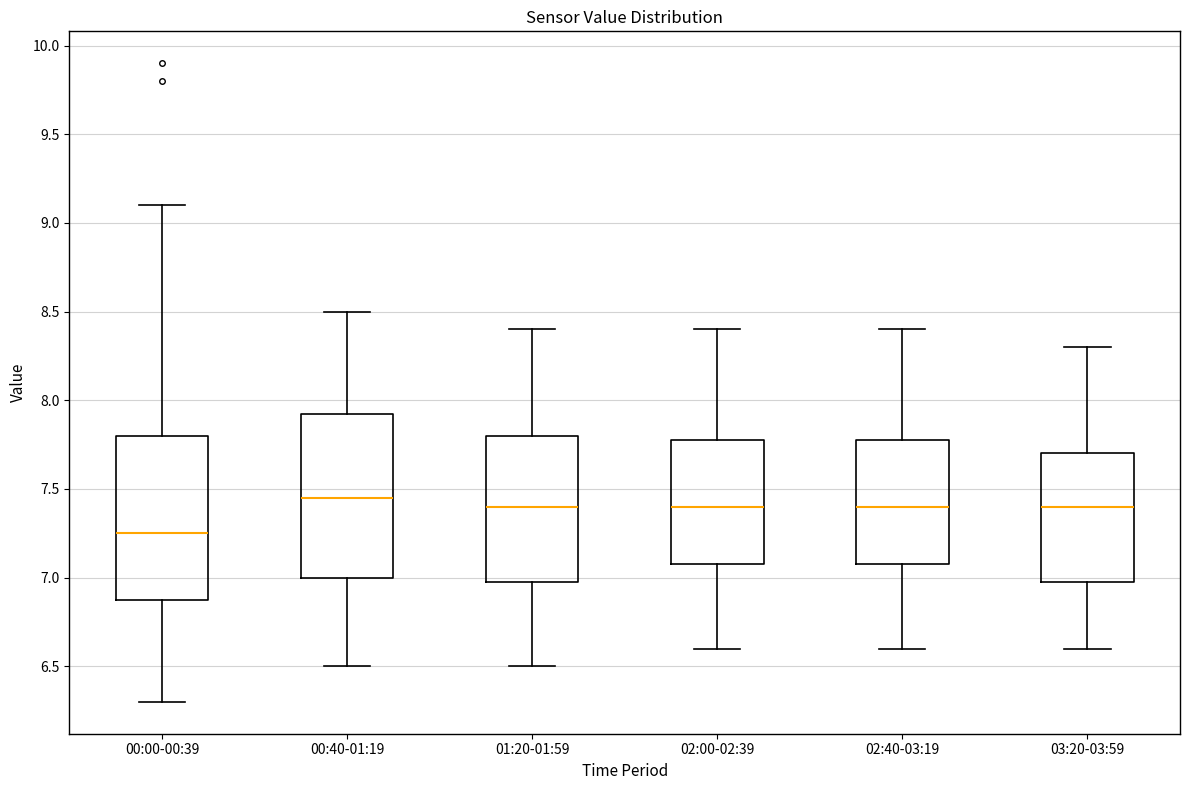

Where does the upper whisker of the box for 02:00-02:39 end on the y-axis? The values are not printed on the chart, so give them approximately, as read against the axis.

8.40